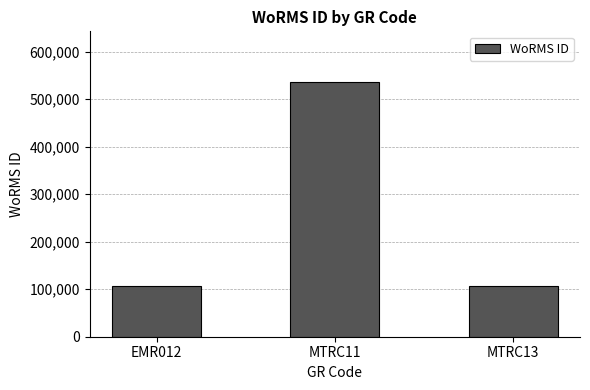

The value at MTRC11 is 771865. True or false?

False